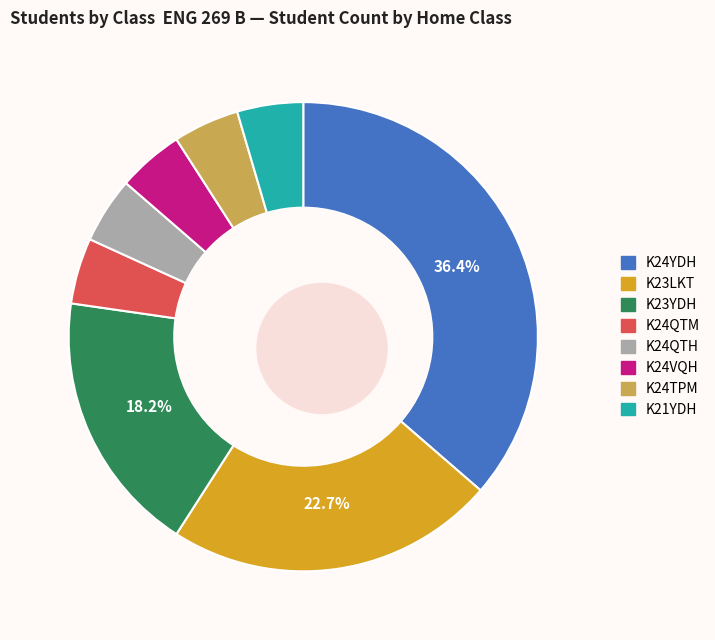

How many slices are in this pie chart?

8